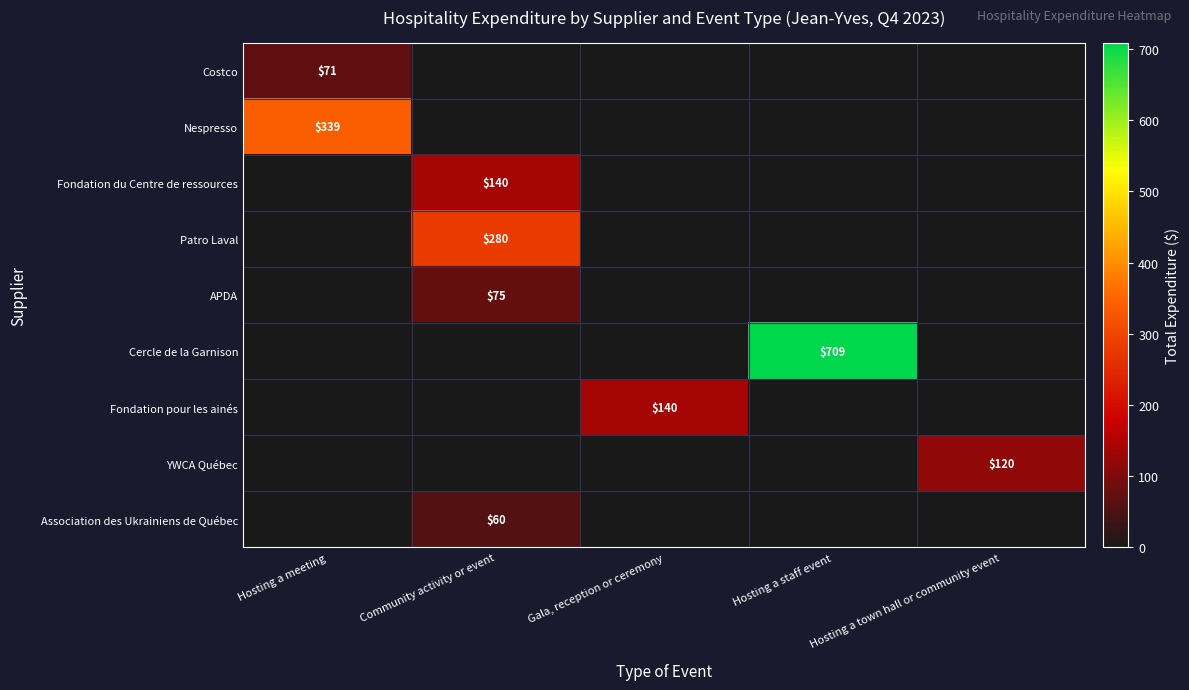

Is it true that Patro Laval equals 190 at Community activity or event?

False